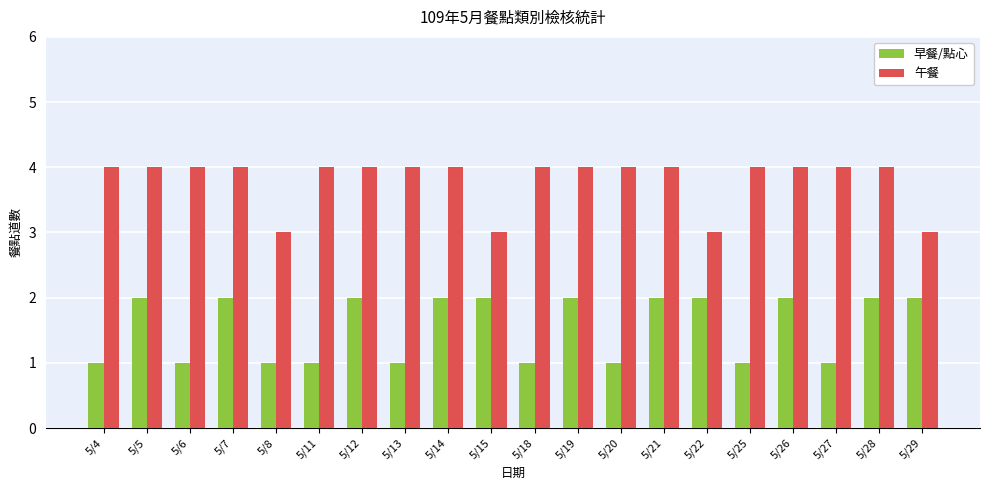

Between 5/12 and 5/13, which series saw the biggest shift?

早餐/點心